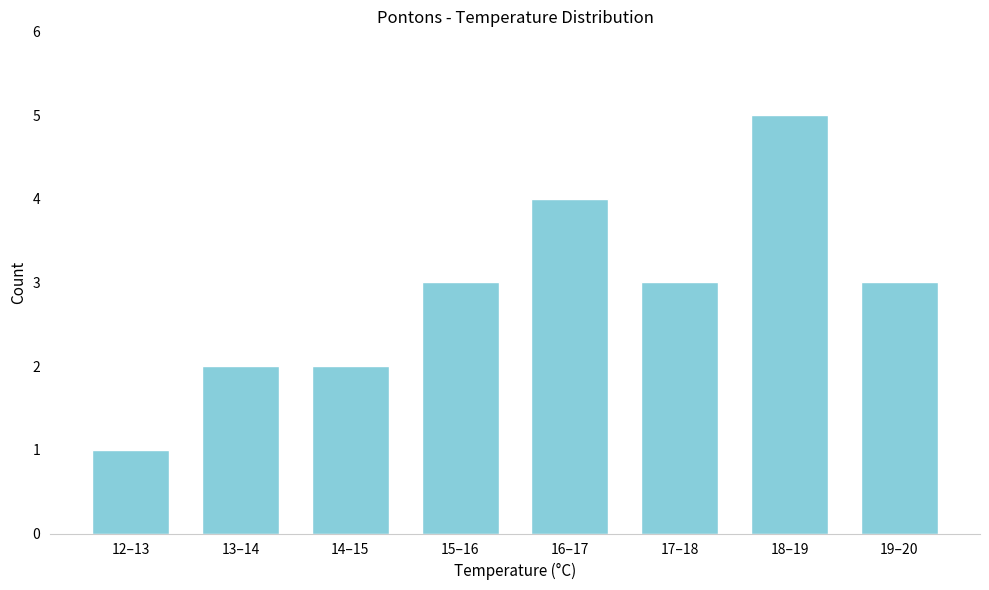

Reading right to left, extract all data points from this chart.

19–20=3	18–19=5	17–18=3	16–17=4	15–16=3	14–15=2	13–14=2	12–13=1